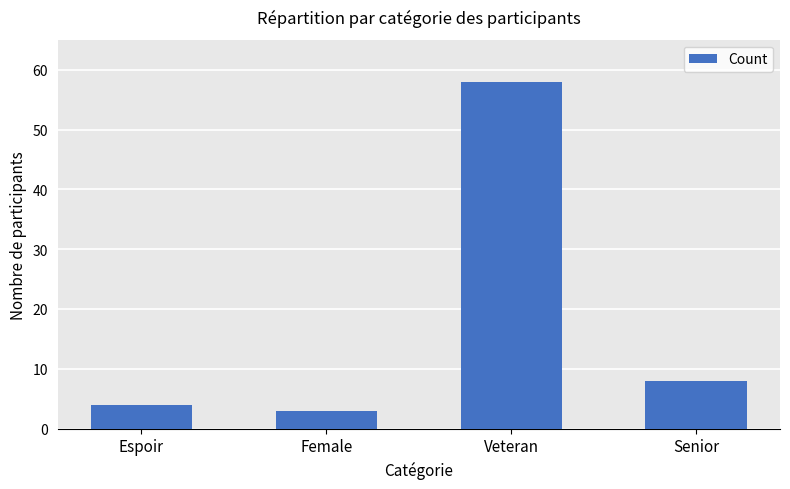

The chart shows a value of 2 at Senior. True or false?

False